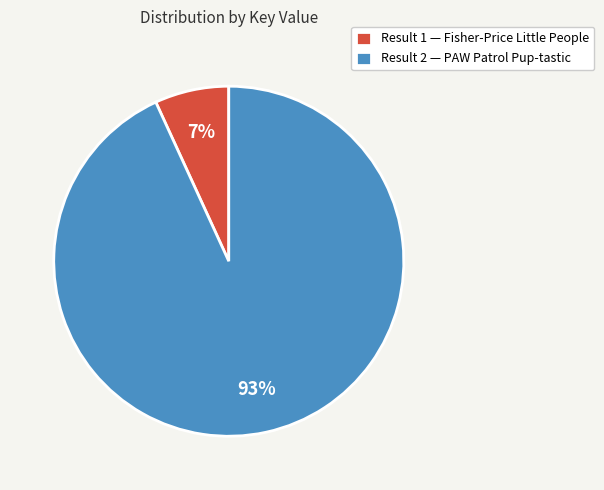

Rank the categories by value from highest to lowest.

Result 2 — PAW Patrol Pup-tastic, Result 1 — Fisher-Price Little People